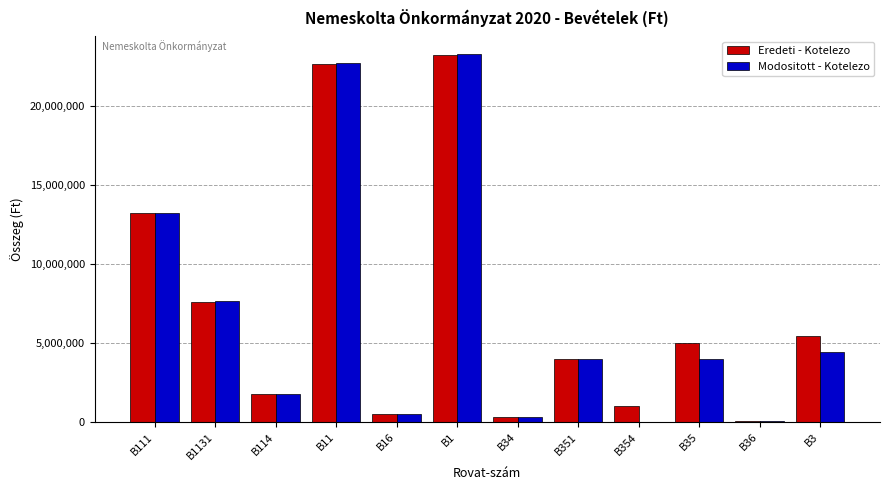

How many series are shown in this chart?

2